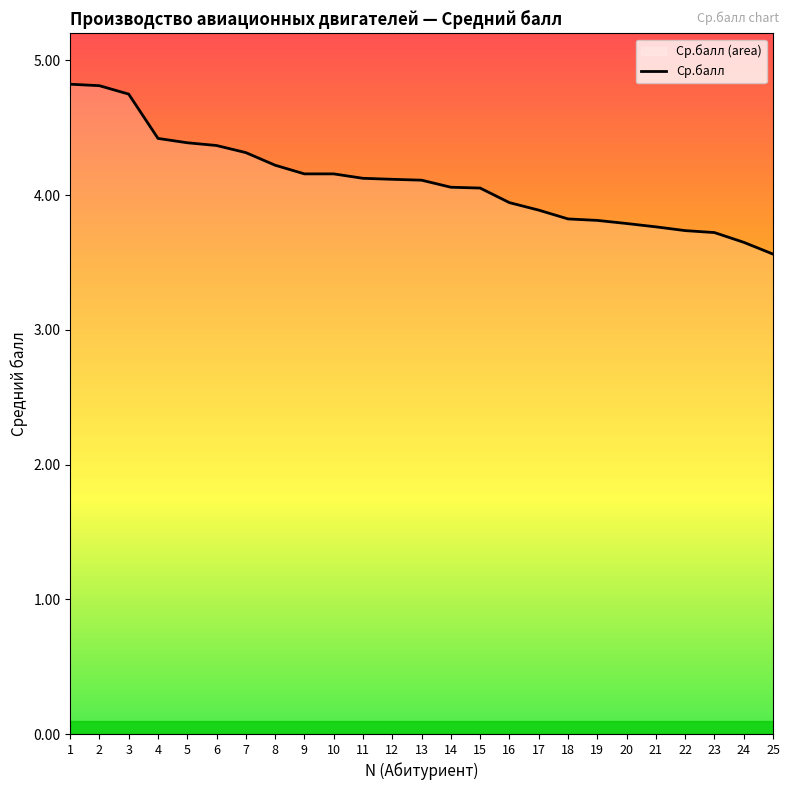

Rank the categories by value from lowest to highest.

25, 24, 23, 22, 21, 20, 19, 18, 17, 16, 15, 14, 13, 12, 11, 9, 10, 8, 7, 6, 5, 4, 3, 2, 1